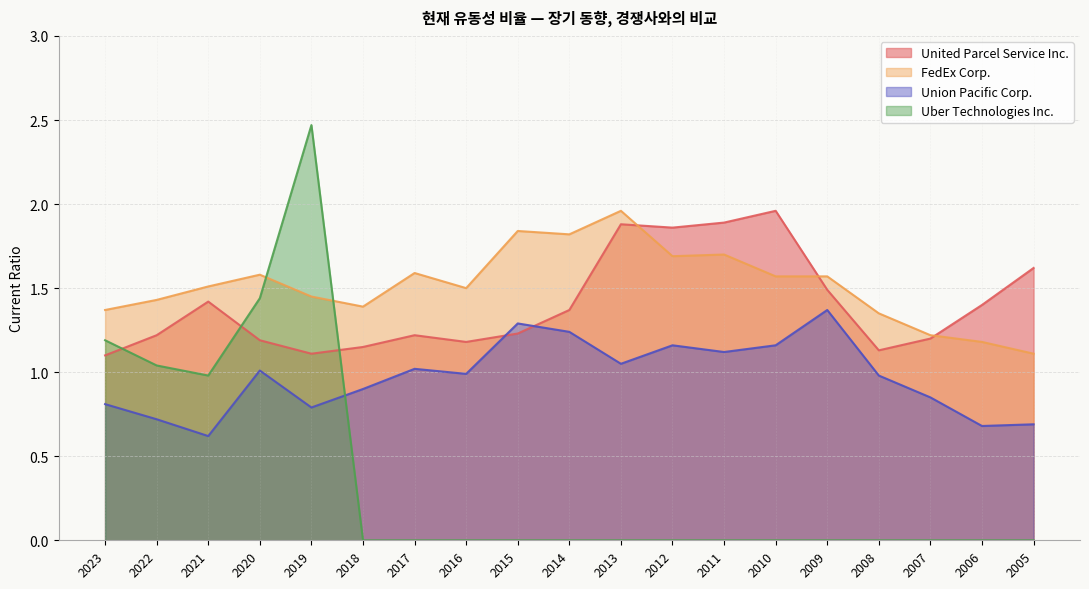

The Union Pacific Corp. series shows 1.9 at 2011. True or false?

False